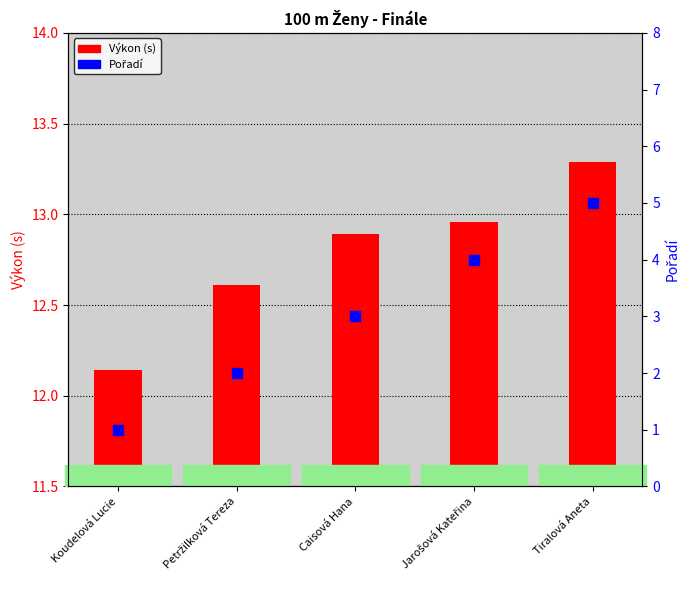

Is the value of Pořadí at Petržilková Tereza greater than the value of Výkon (s) at Jarošová Kateřina?

No